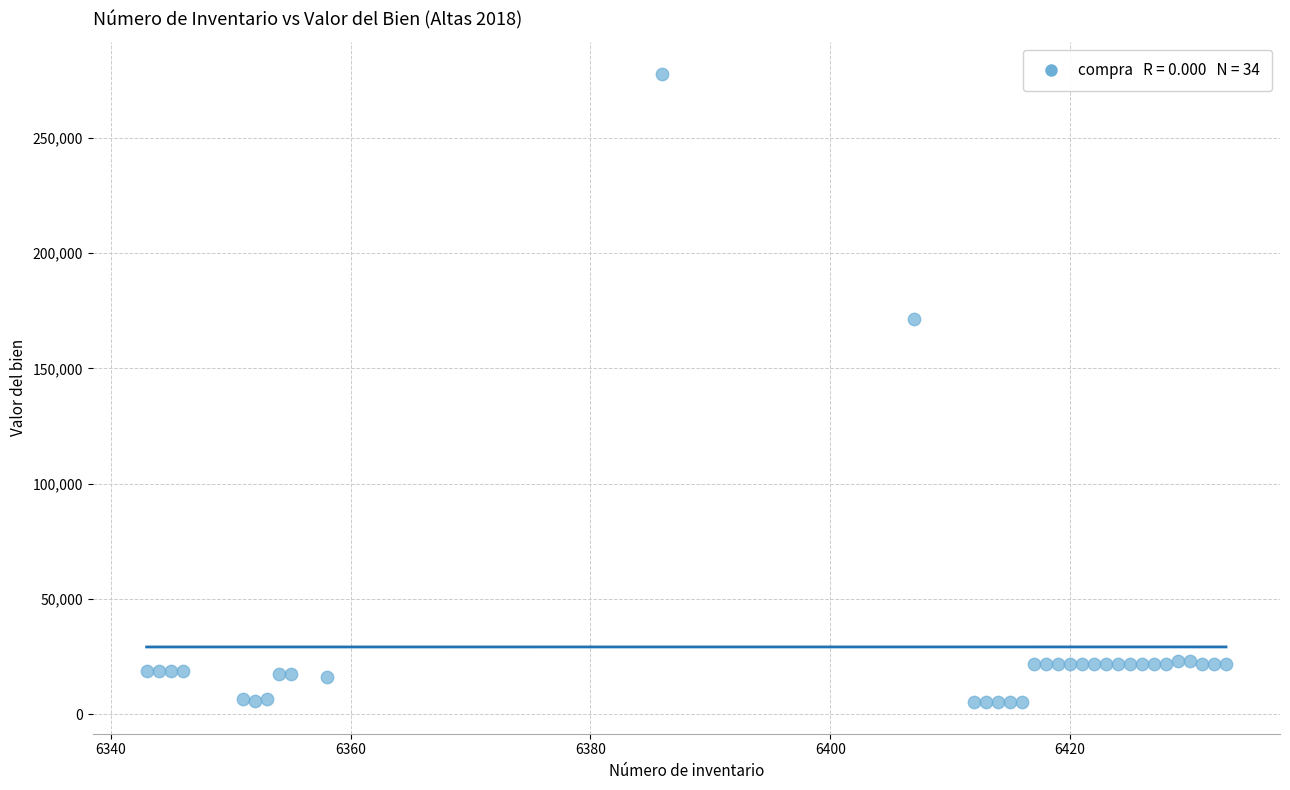

What Y value in the scatter plot is closest to 141545?

171304.0